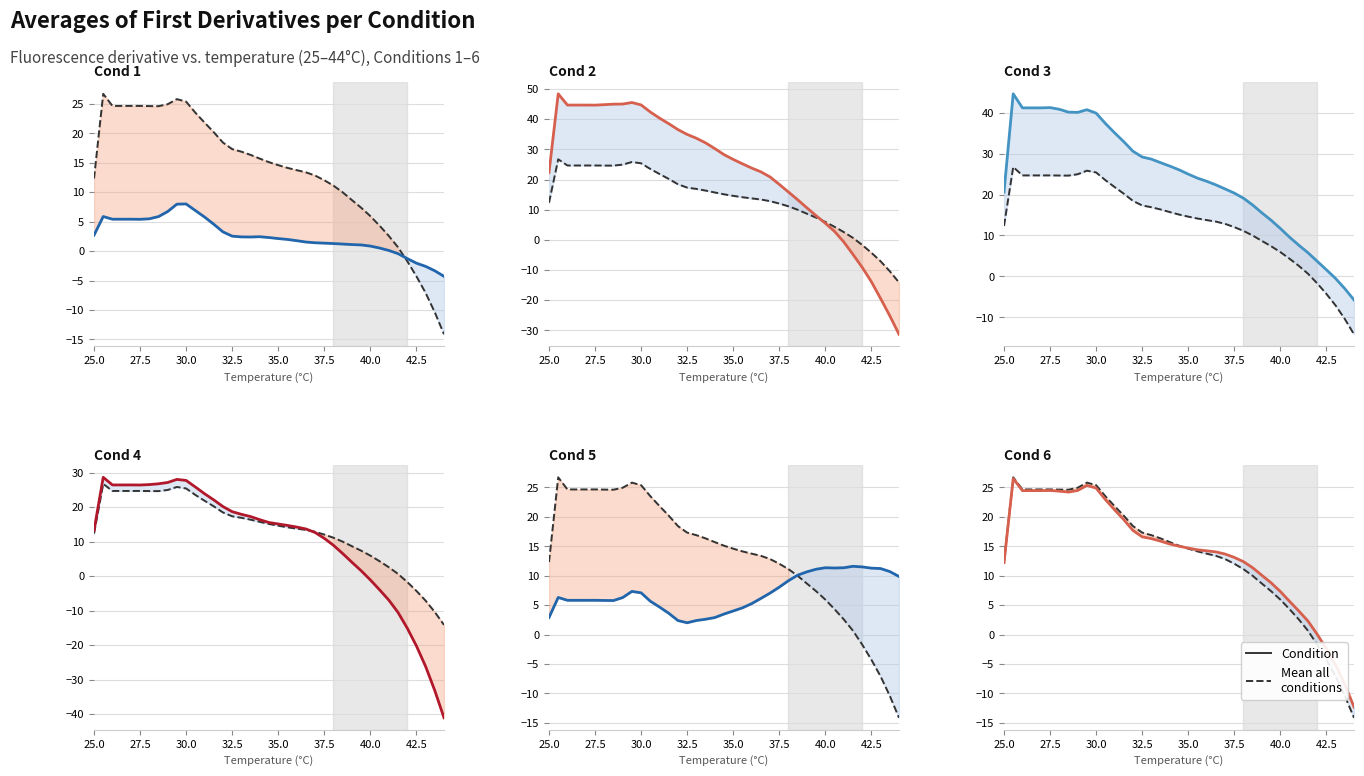

Reading left to right, extract all data points from this chart.

Cond 1: 2.7	5.9	5.4	5.4	5.4	5.4	5.5	5.9	6.7	8.0	8.0	6.9	5.8	4.6	3.3	2.5	2.4	2.4	2.4	2.3	2.1	2.0	1.8	1.5	1.4	1.4	1.3	1.2	1.1	1.1	0.9	0.5	0.1	-0.4	-1.3	-2.0	-2.6	-3.3	-4.3
Cond 2: 22.4	48.4	44.7	44.7	44.7	44.7	44.8	45.0	45.0	45.5	44.8	42.4	40.4	38.5	36.6	35.0	33.7	32.2	30.3	28.3	26.7	25.2	23.8	22.6	20.9	18.4	15.9	13.3	10.6	8.0	5.5	2.8	-0.7	-4.8	-9.1	-13.9	-19.4	-25.2	-31.3
Cond 3: 20.6	44.6	41.2	41.2	41.2	41.2	40.8	40.1	40.1	40.7	39.9	37.4	35.1	32.9	30.6	29.2	28.6	27.8	26.9	26.0	25.0	24.0	23.2	22.4	21.4	20.4	19.1	17.4	15.5	13.7	11.7	9.6	7.6	5.8	3.7	1.6	-0.5	-3.0	-5.7
Cond 4: 13.2	28.6	26.4	26.4	26.4	26.4	26.5	26.7	27.1	28.0	27.7	25.8	23.9	22.1	20.1	18.7	17.9	17.2	16.3	15.5	15.1	14.7	14.2	13.7	12.6	11.0	8.9	6.5	4.0	1.6	-1.1	-3.9	-6.9	-10.5	-15.0	-20.2	-26.1	-33.1	-41.0
Cond 5: 2.9	6.3	5.8	5.8	5.8	5.8	5.8	5.8	6.3	7.3	7.1	5.7	4.7	3.6	2.4	2.0	2.4	2.6	2.9	3.5	4.0	4.5	5.3	6.1	7.1	8.1	9.2	10.1	10.7	11.1	11.4	11.3	11.4	11.6	11.5	11.3	11.2	10.7	9.9
Cond 6: 12.2	26.5	24.5	24.5	24.5	24.5	24.4	24.2	24.5	25.4	24.9	23.0	21.2	19.5	17.7	16.6	16.3	15.9	15.4	15.0	14.7	14.4	14.2	14.1	13.7	13.1	12.4	11.4	10.1	8.8	7.3	5.7	4.0	2.3	0.1	-2.4	-5.1	-8.5	-12.3